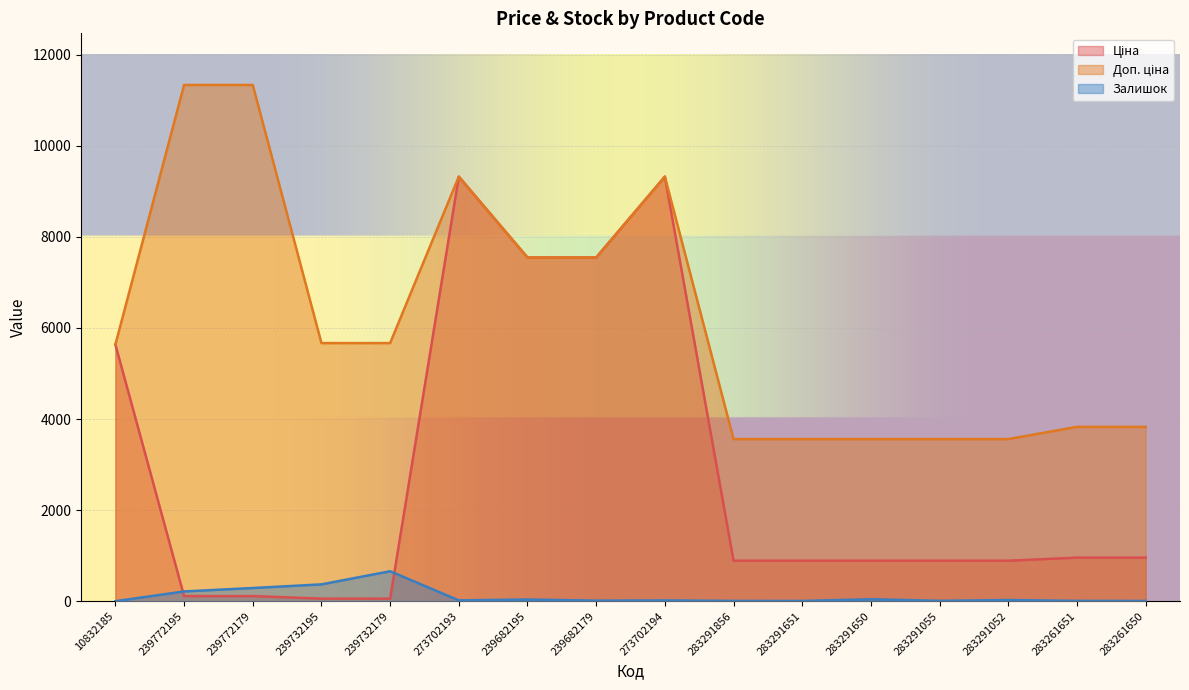

Reading right to left, extract all data points from this chart.

Ціна: 283261650=957.1	283261651=957.1	283291052=889.9	283291055=889.9	283291650=889.9	283291651=889.9	283291856=889.9	273702194=9321.4	239682179=7545.9	239682195=7545.9	273702193=9321.4	239732179=56.7	239732195=56.7	239772179=113.3	239772195=113.3	10832185=5636.0
Доп. ціна: 283261650=3828.4	283261651=3828.4	283291052=3559.7	283291055=3559.7	283291650=3559.7	283291651=3559.7	283291856=3559.7	273702194=9321.4	239682179=7545.9	239682195=7545.9	273702193=9321.4	239732179=5667.0	239732195=5667.0	239772179=11334.0	239772195=11334.0	10832185=5636.0
Залишок: 283261650=6.0	283261651=8.0	283291052=26.0	283291055=9.0	283291650=43.0	283291651=6.0	283291856=7.0	273702194=18.0	239682179=13.0	239682195=38.0	273702193=19.0	239732179=658.0	239732195=370.0	239772179=290.0	239772195=215.0	10832185=1.0